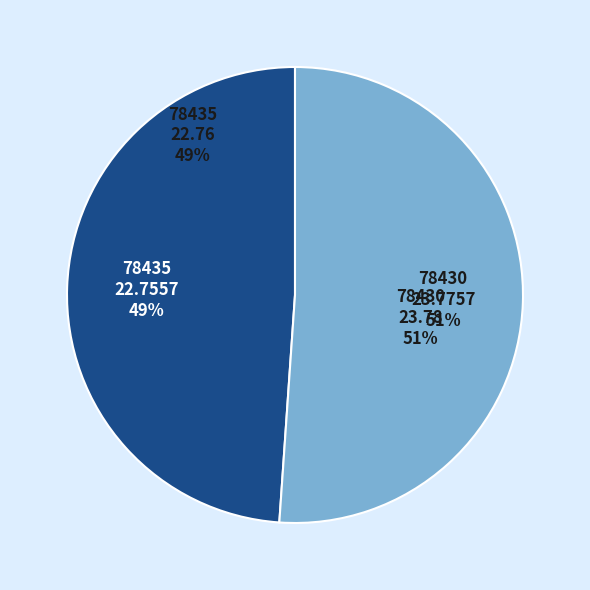

What is the majority slice?

78430